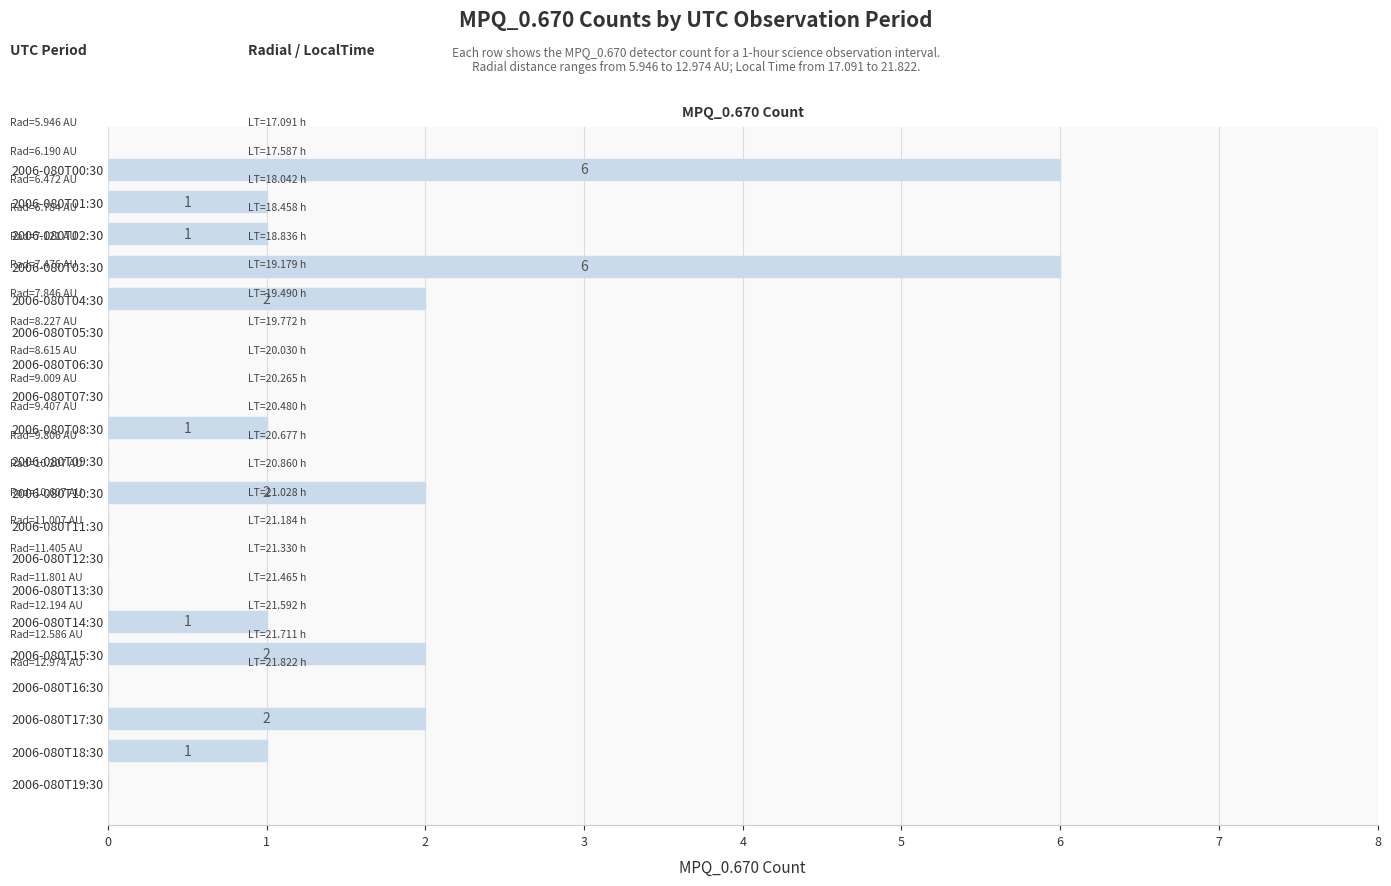

Is it true that the value at 2006-080T18:30 is 0?

False